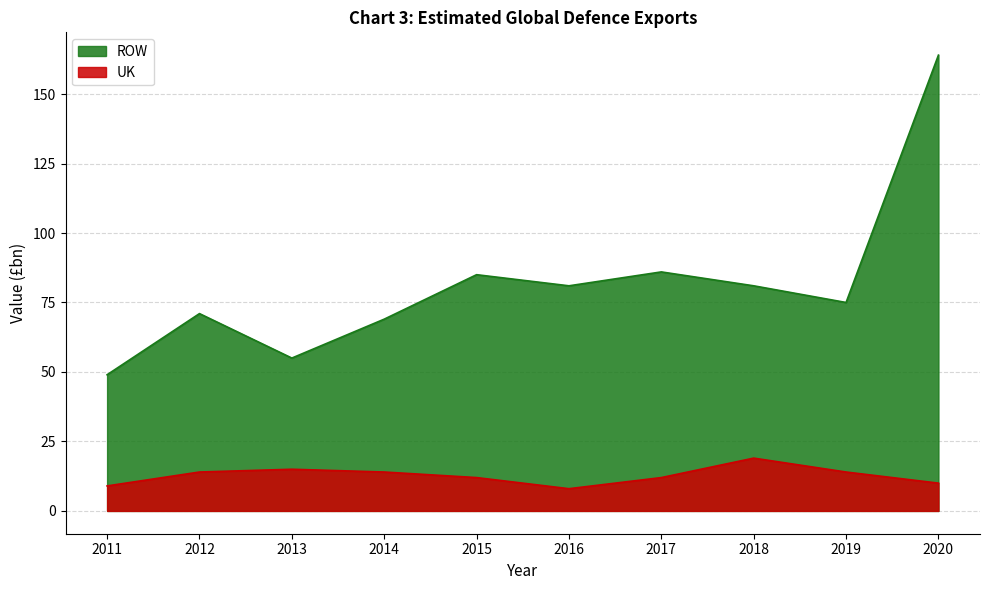

What is the total value across all series at 2020?

174